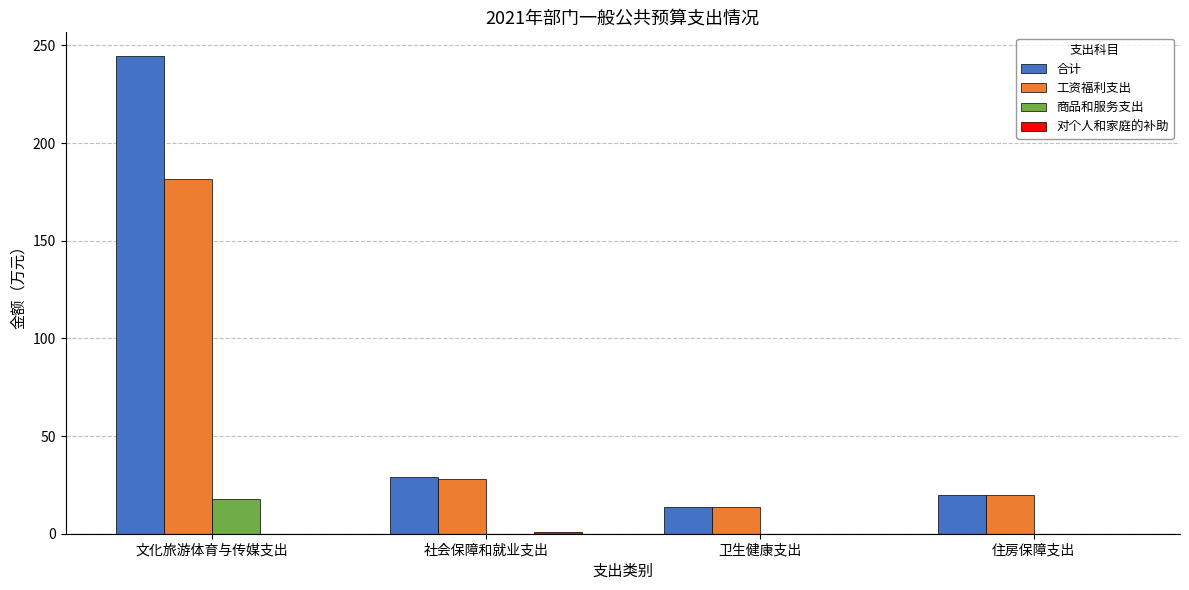

Which series changed the most between 文化旅游体育与传媒支出 and 卫生健康支出?

合计